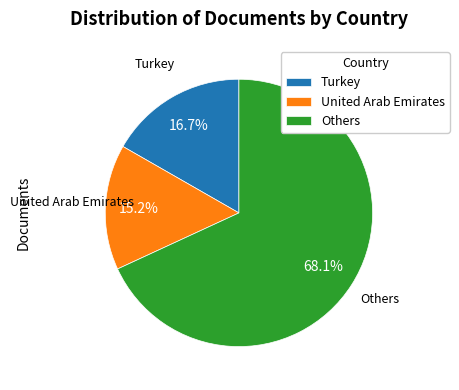

What is the total percentage of Others and United Arab Emirates?

83.3%